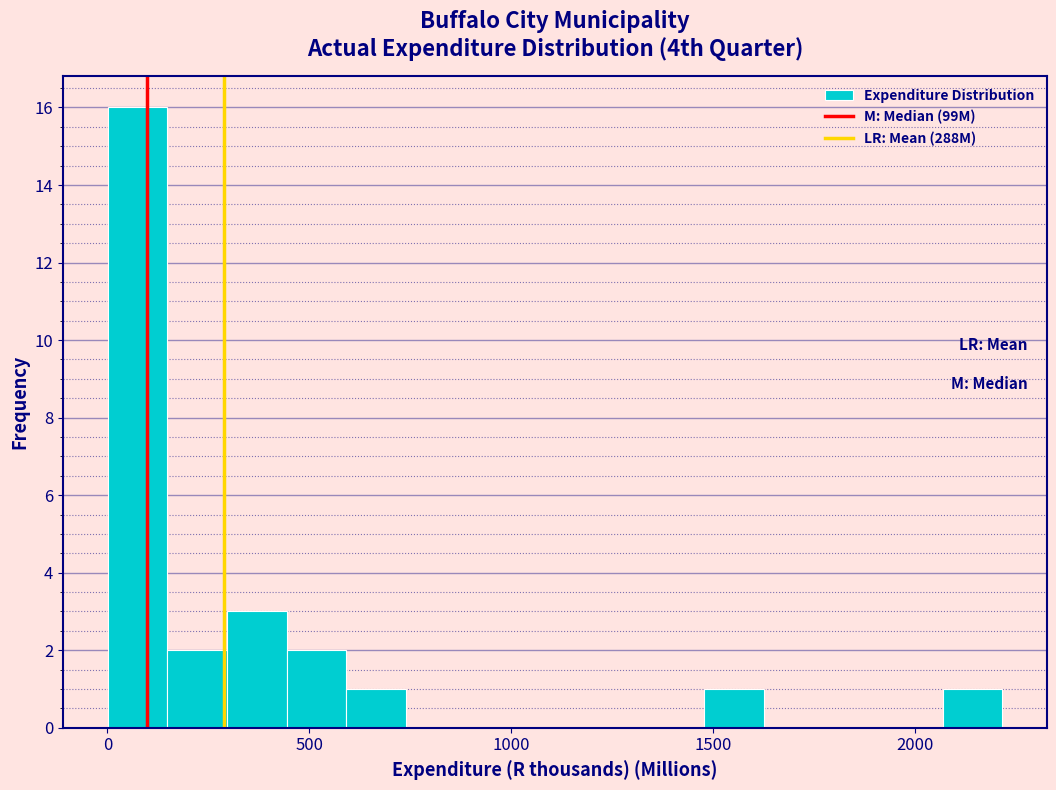

Read against the x-axis, roughly where is the centre of the tallest bar?

50